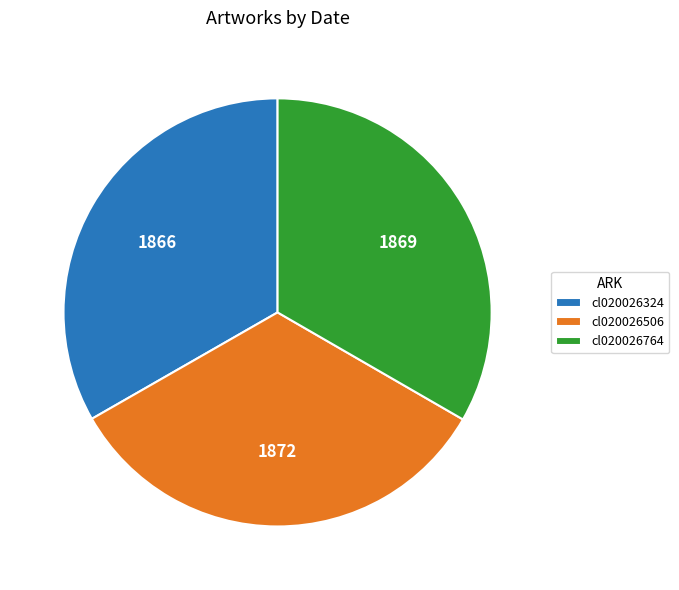

Count the number of slices in the pie.

3